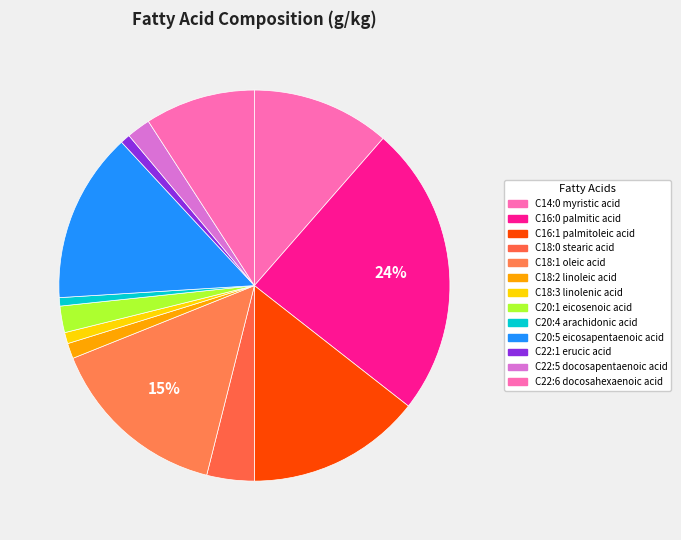

Approximately how many times larger is the value at C18:2 linoleic acid compared to C14:0 myristic acid?

0.1